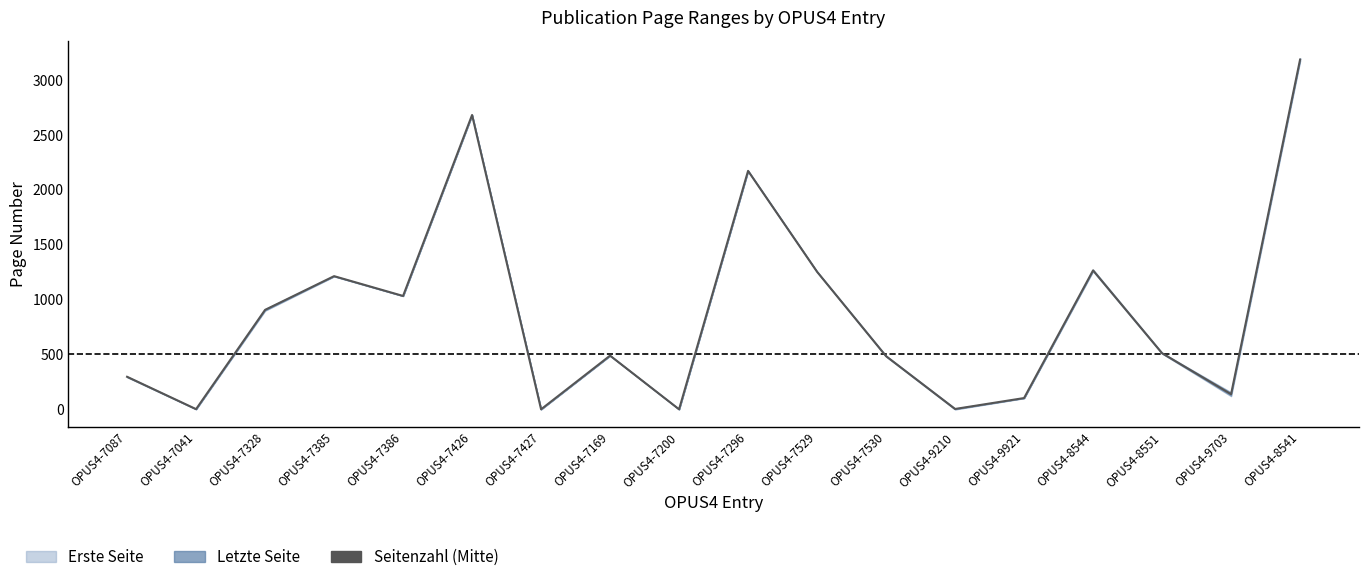

What is the change in value from OPUS4-9921 to OPUS4-8551?

+409.0